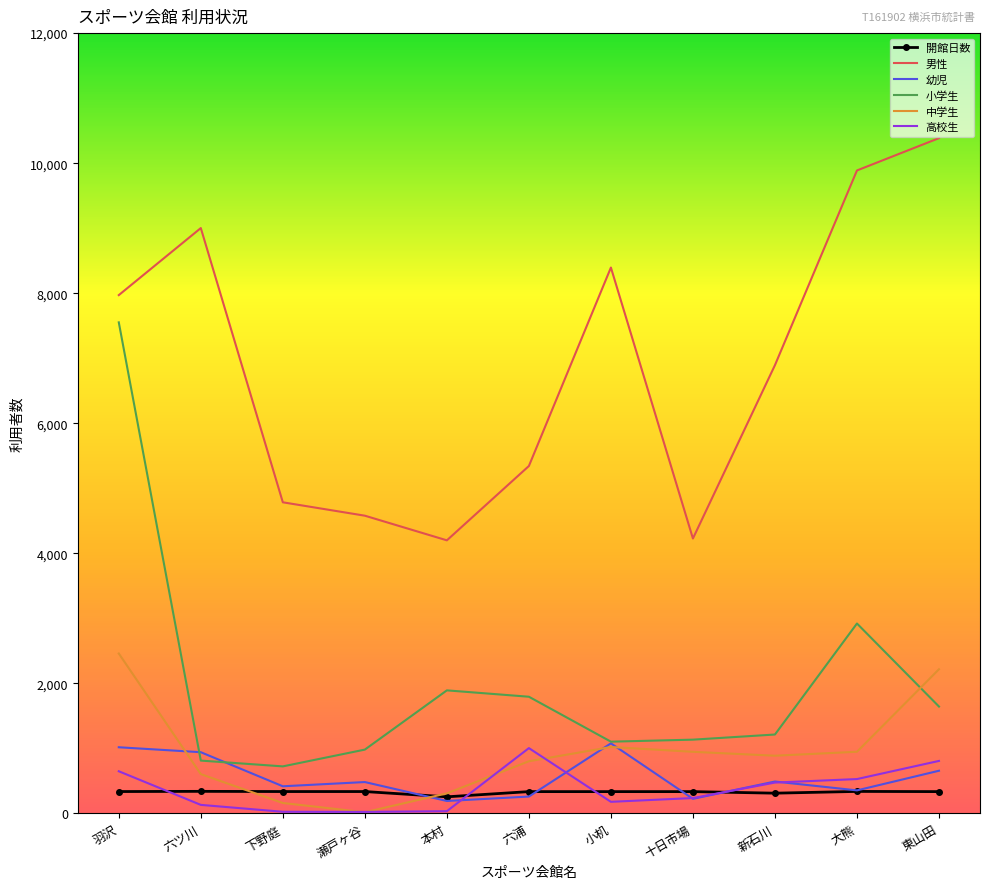

Is it true that 中学生 equals 1681 at 十日市場?

False